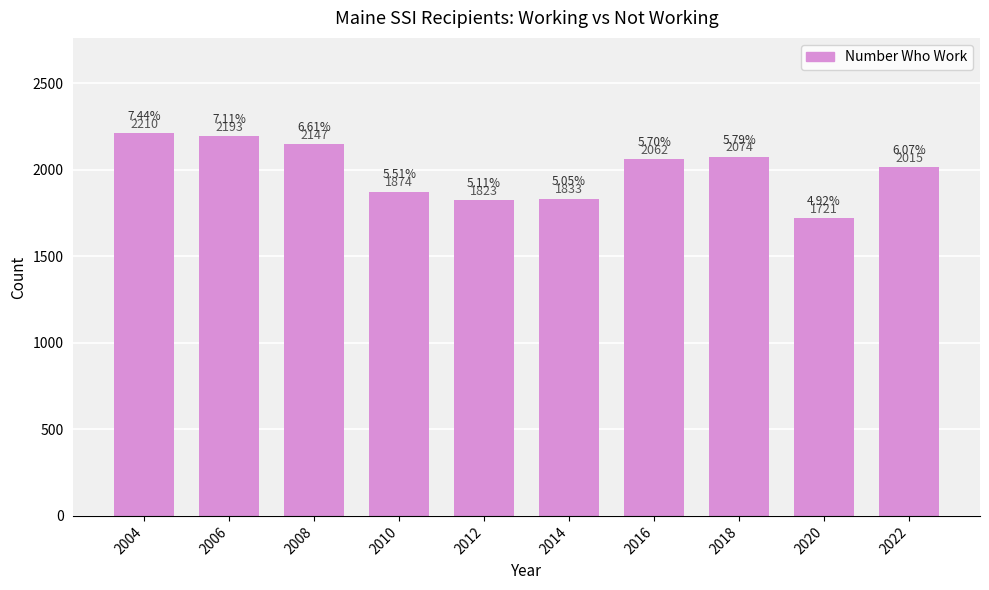

List the labels in order of value, smallest first.

2020, 2012, 2014, 2010, 2022, 2016, 2018, 2008, 2006, 2004